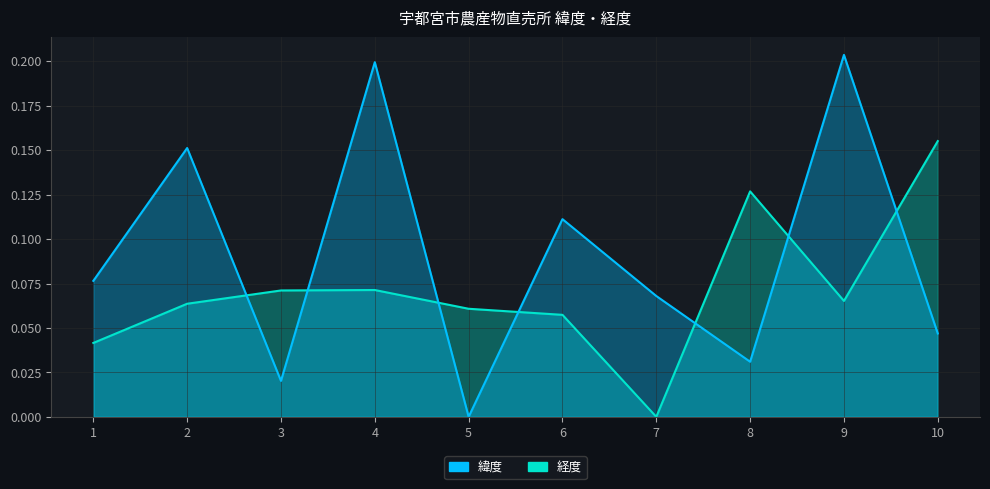

What is the spread (max minus min) of values at 3?

0.1